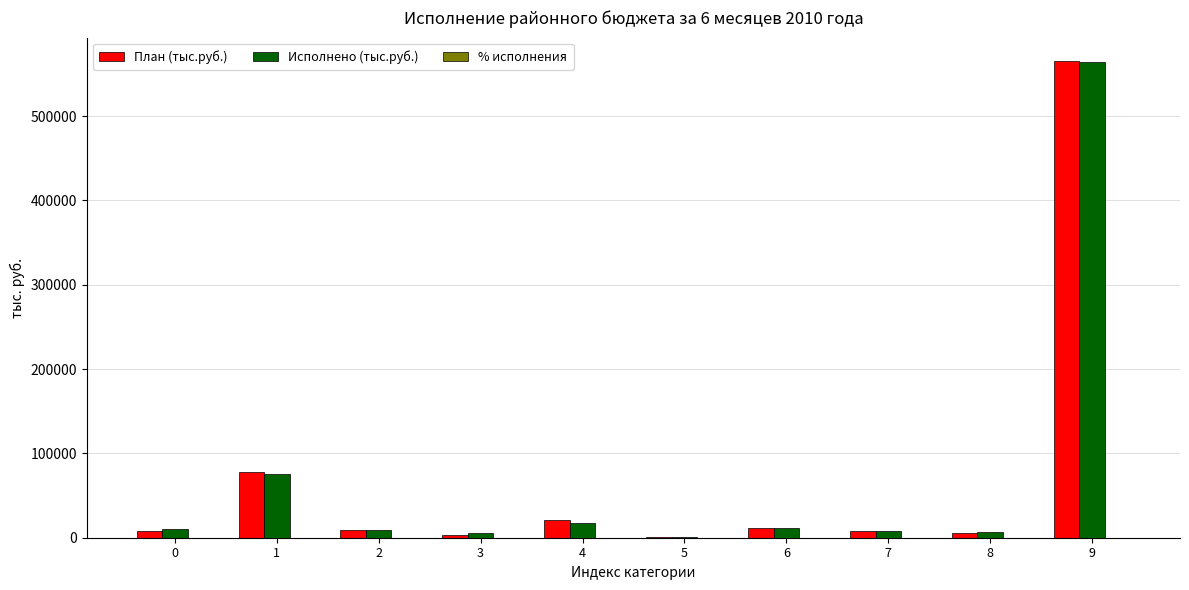

What is the sum of all Исполнено (тыс.руб.) values?

708277.0